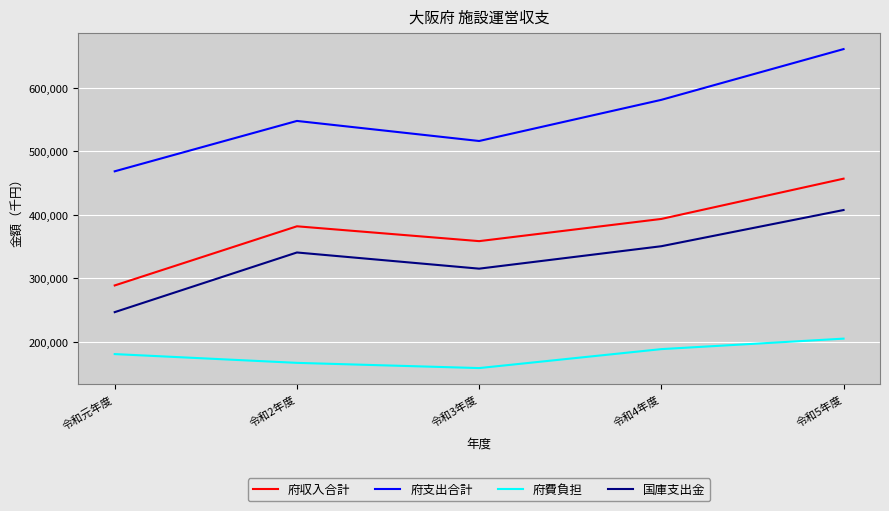

The 府支出合計 series shows 813737 at 令和元年度. True or false?

False